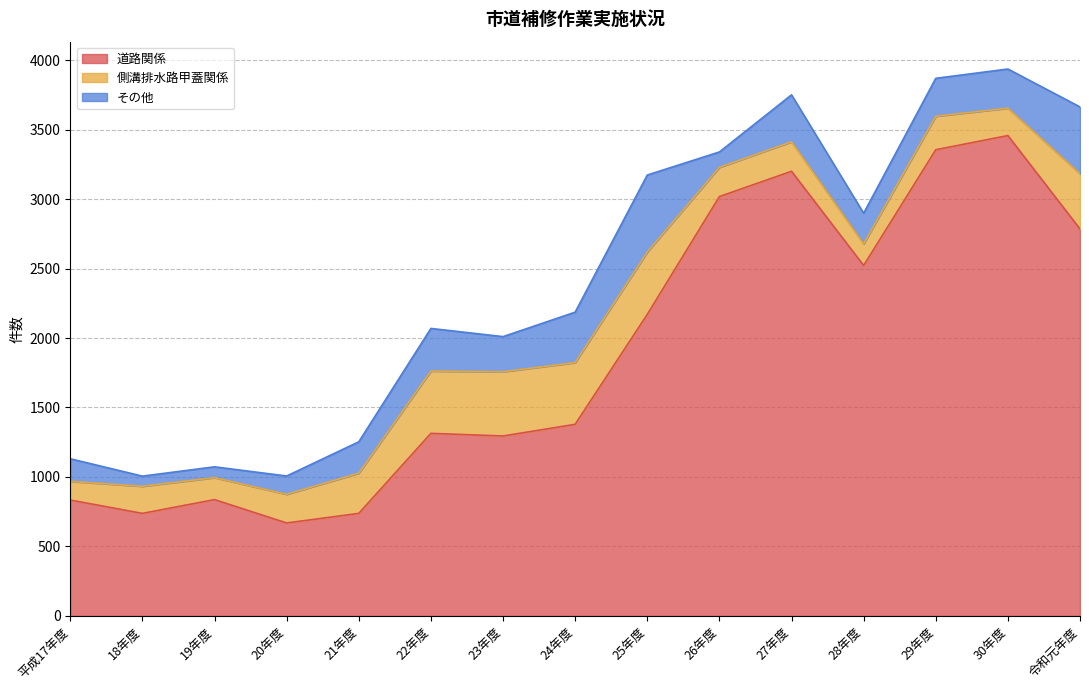

Reading left to right, what are all the values shown in this chart?

道路関係: 834	738	837	669	738	1314	1295	1379	2170	3018	3200	2522	3355	3457	2785
側溝排水路甲蓋関係: 134	195	158	206	289	448	462	444	448	210	212	155	241	197	397
その他: 163	73	78	132	226	307	253	363	555	111	338	221	273	282	481